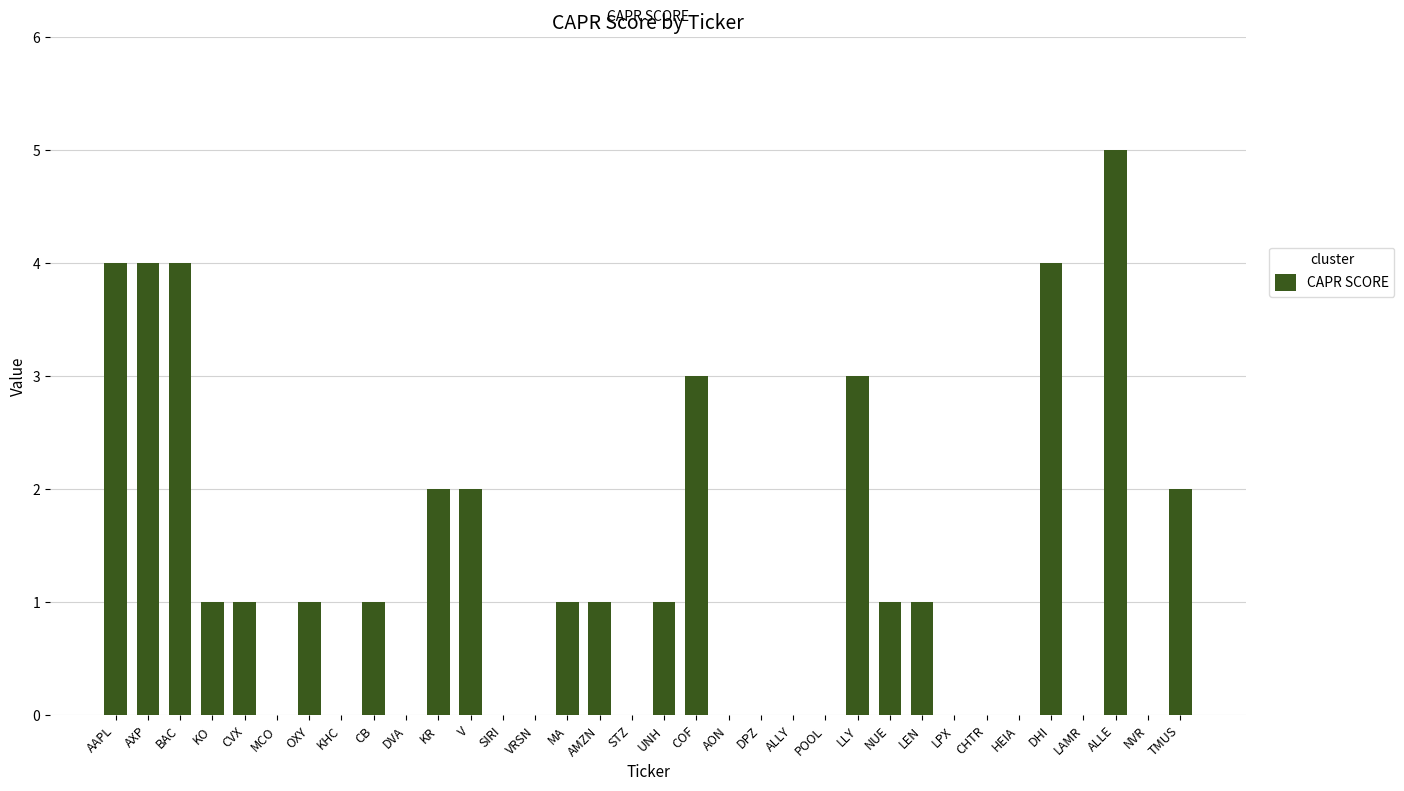

The chart shows a value of 0 at NVR. True or false?

True